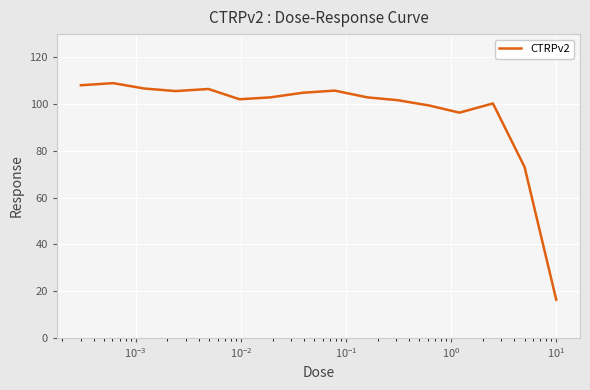

What is the minimum value shown in the chart?

16.2